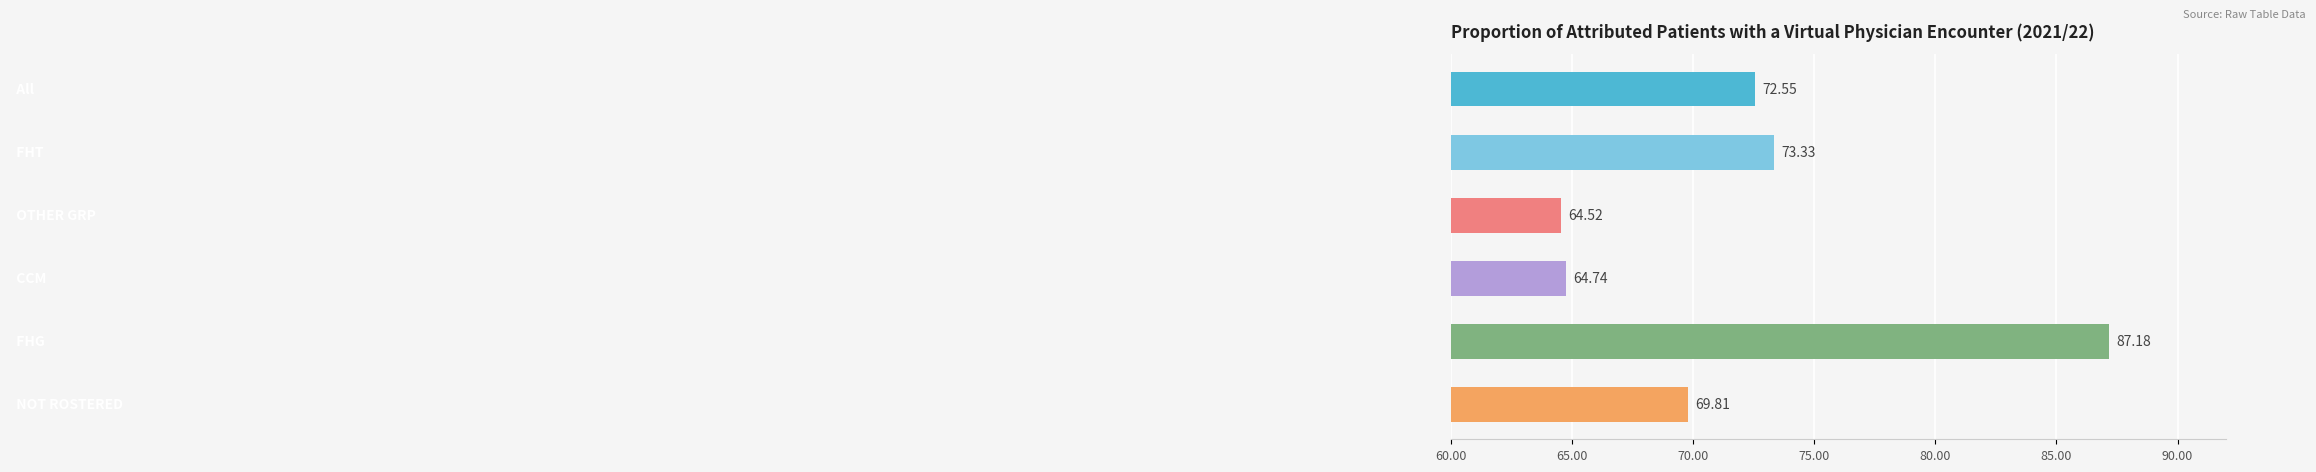

What is the sum of all values?

432.1